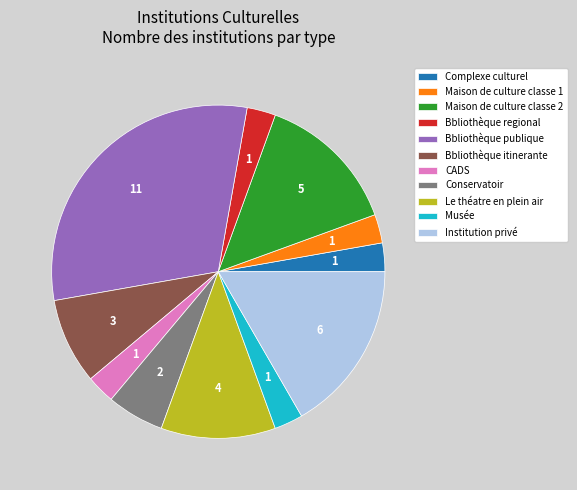

Combined, do Conservatoir and CADS account for over 50%?

No